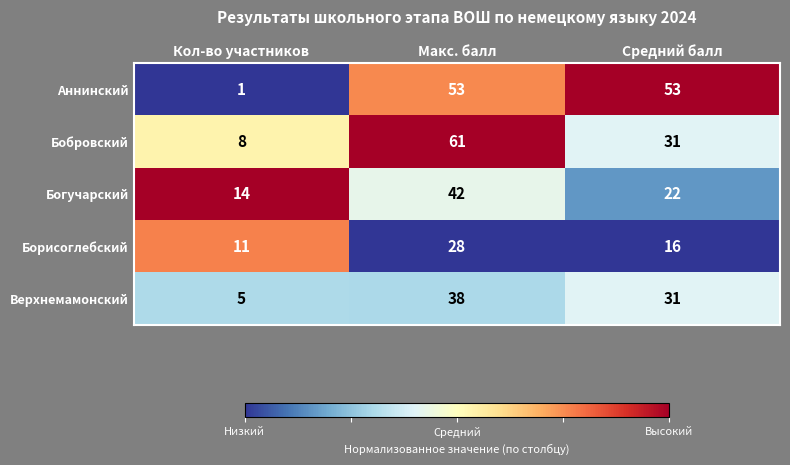

What is the greatest value displayed?

61